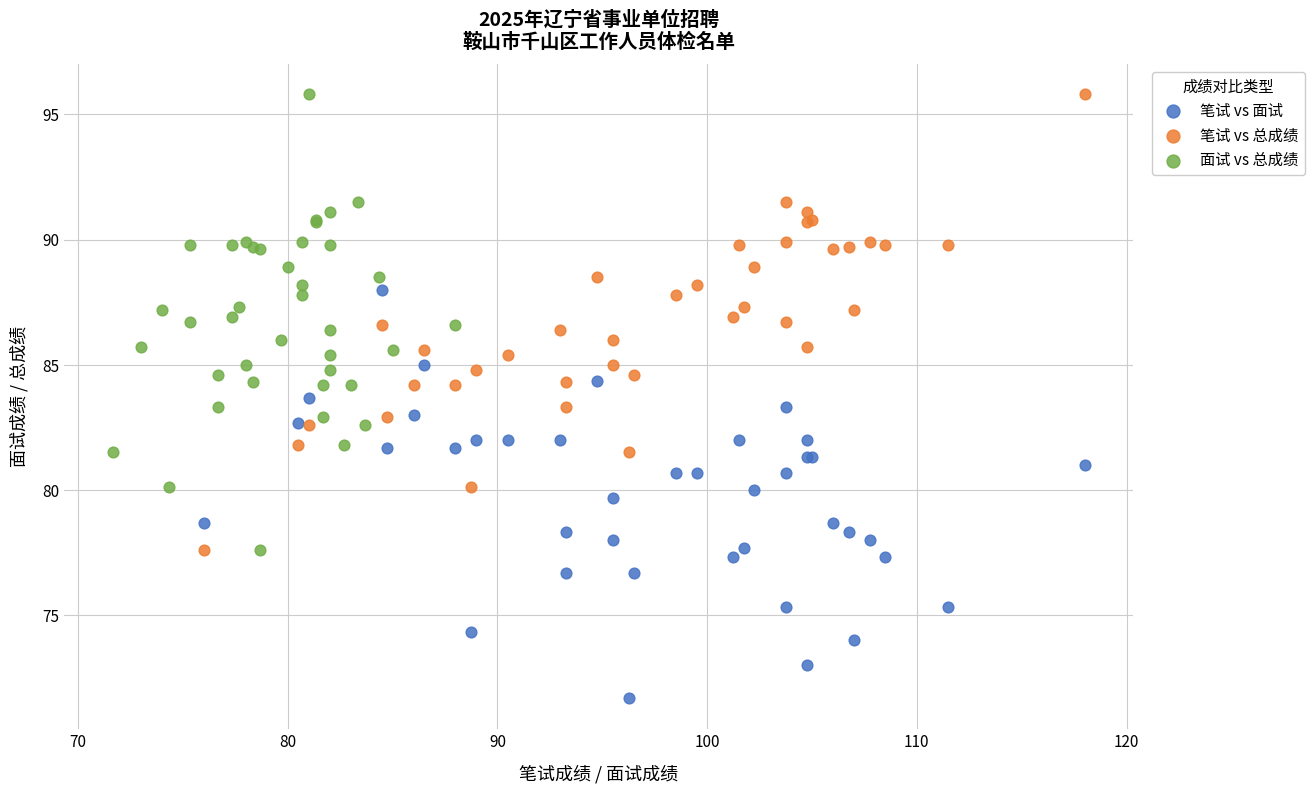

Which series contains the lowest Y value?

笔试 vs 面试